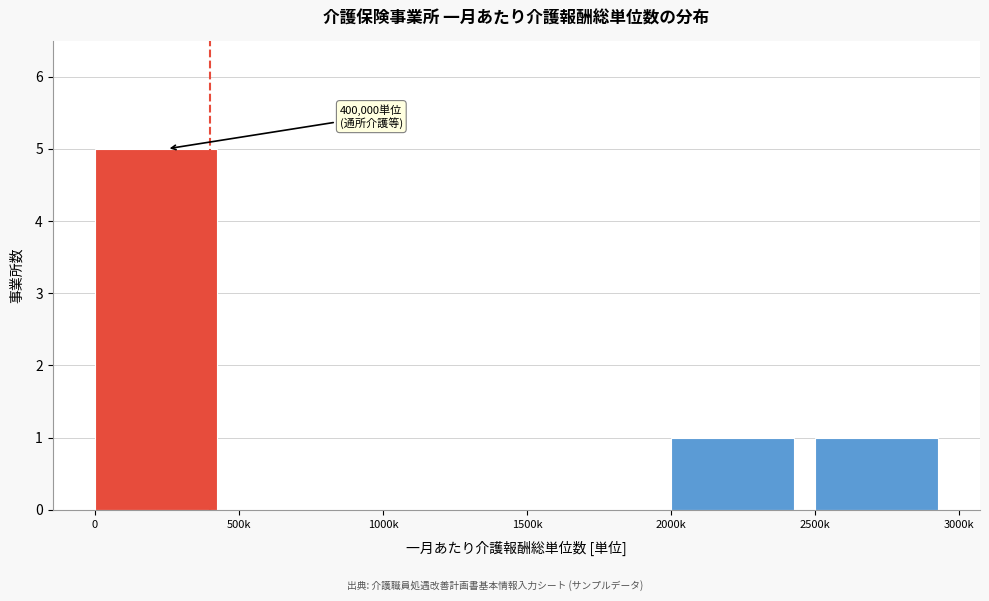

Reading right to left, extract all data points from this chart.

2500k=1	2000k=1	1500k=0	1000k=0	500k=0	0=5